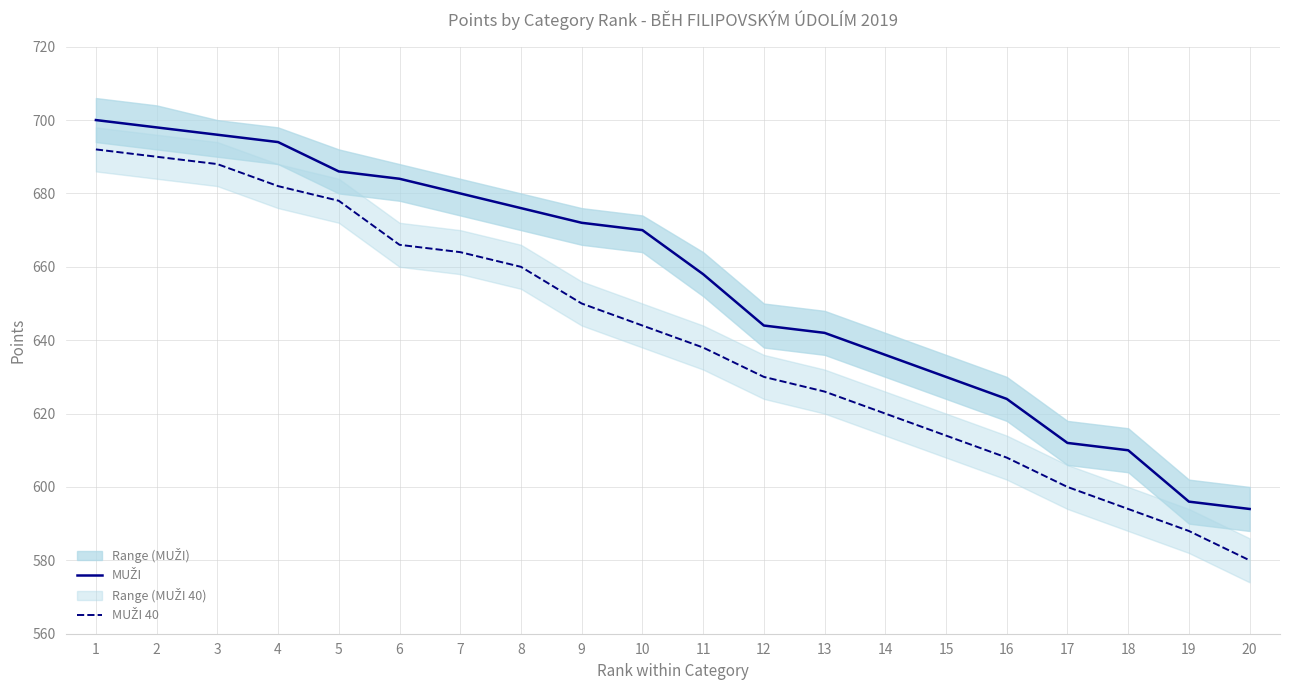

What are all the series names shown in the legend?

MUŽI, MUŽI 40